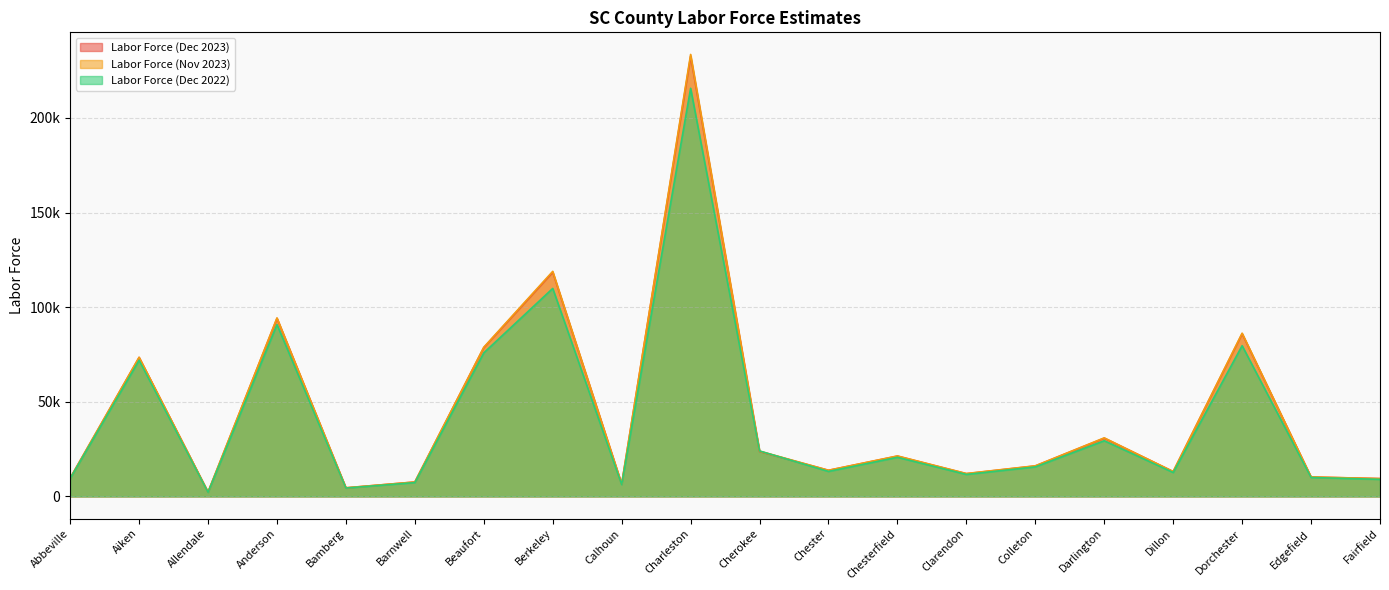

At which label does Labor Force (Dec 2022) reach its peak?

Charleston